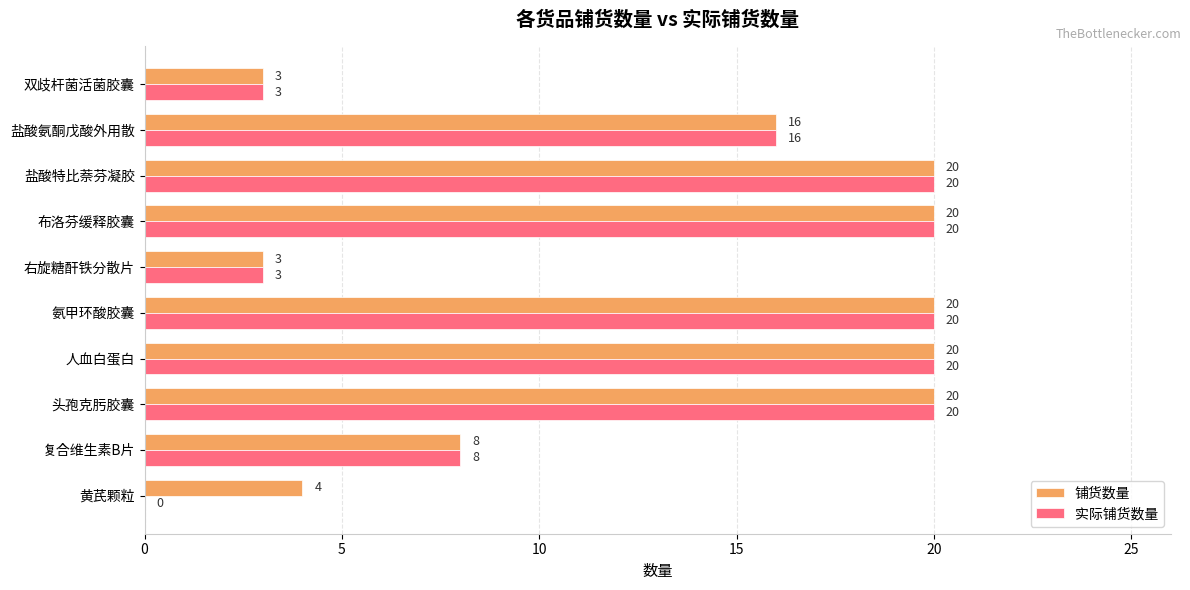

What is the sum of all 铺货数量 values?

134